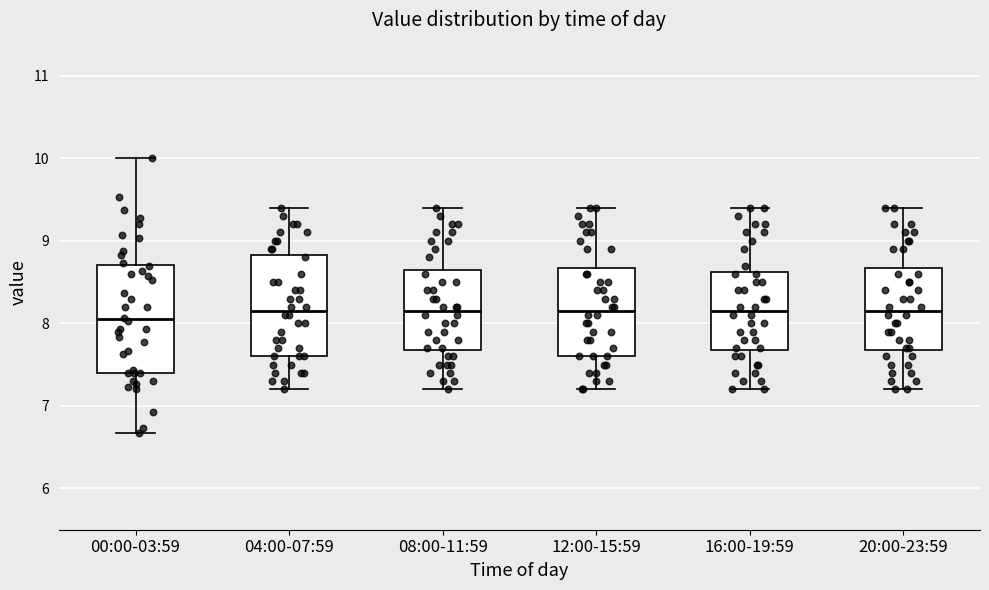

Reading left to right, transcribe this box plot: for each box, give where its median line is, the range the box spans, and where its two whiskers end, as read against the y-axis. The values are not printed on the chart, so give them approximately, as read against the axis.

00:00-03:59: median 8.1, box 7.4 to 8.7, whiskers 6.7 to 10.0
04:00-07:59: median 8.2, box 7.6 to 8.8, whiskers 7.2 to 9.4
08:00-11:59: median 8.2, box 7.7 to 8.7, whiskers 7.2 to 9.4
12:00-15:59: median 8.2, box 7.6 to 8.7, whiskers 7.2 to 9.4
16:00-19:59: median 8.2, box 7.7 to 8.6, whiskers 7.2 to 9.4
20:00-23:59: median 8.2, box 7.7 to 8.7, whiskers 7.2 to 9.4